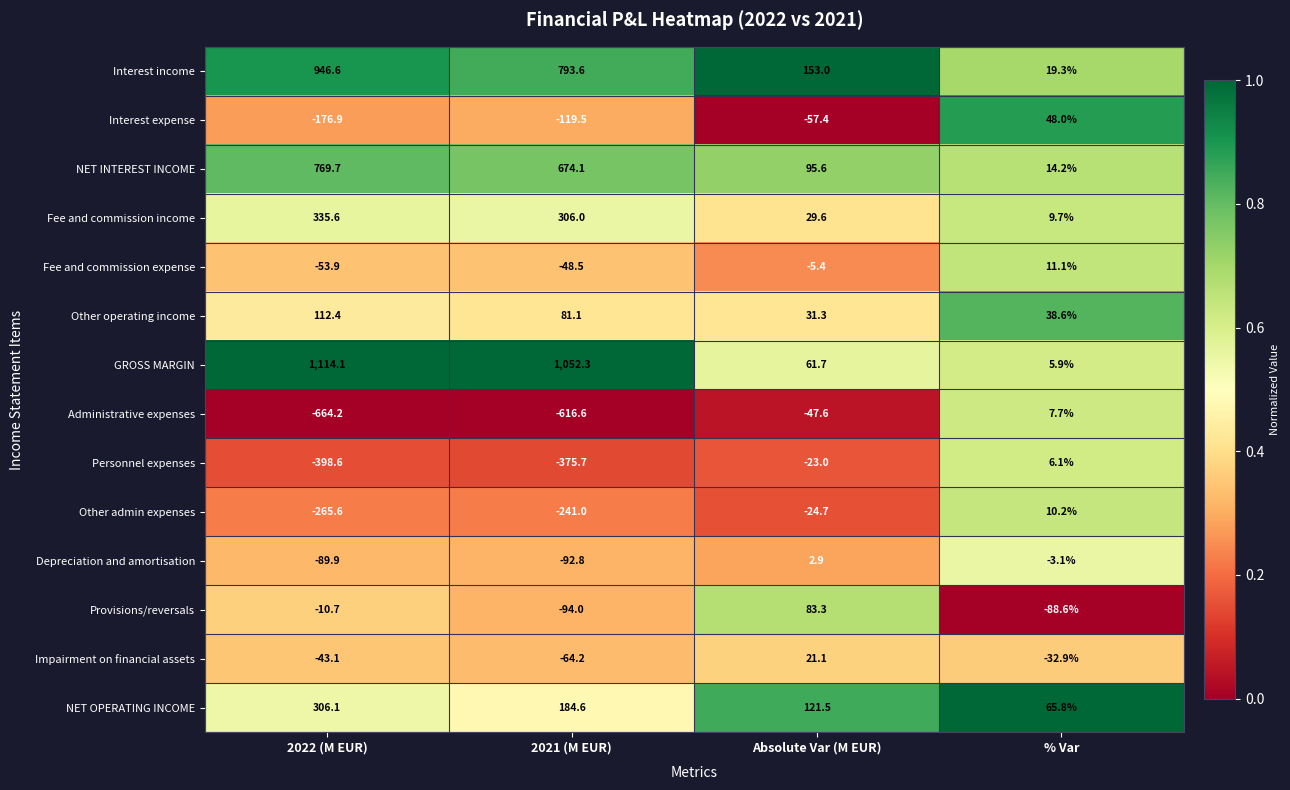

Which series has the widest spread of values?

GROSS MARGIN